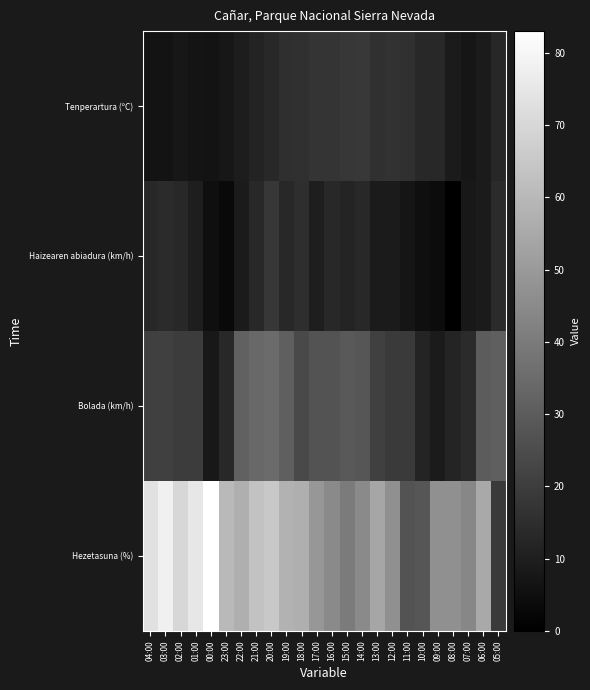

What is the total value across all series at 23:00?

83.5